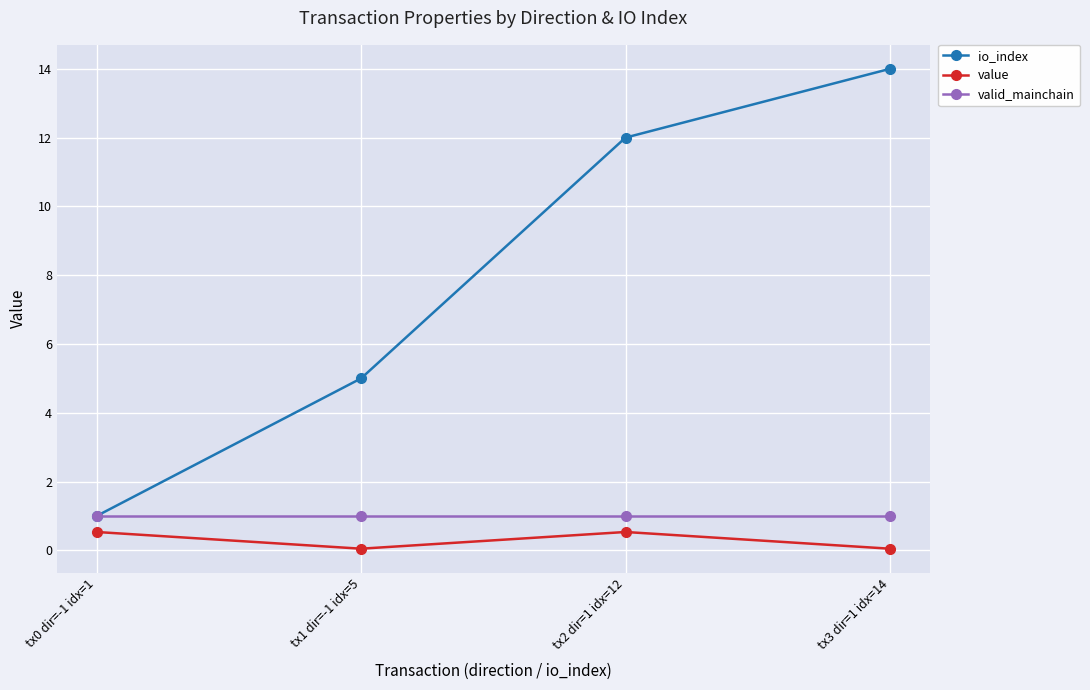

What is the value of the valid_mainchain point at the 2nd from the left?

1.0